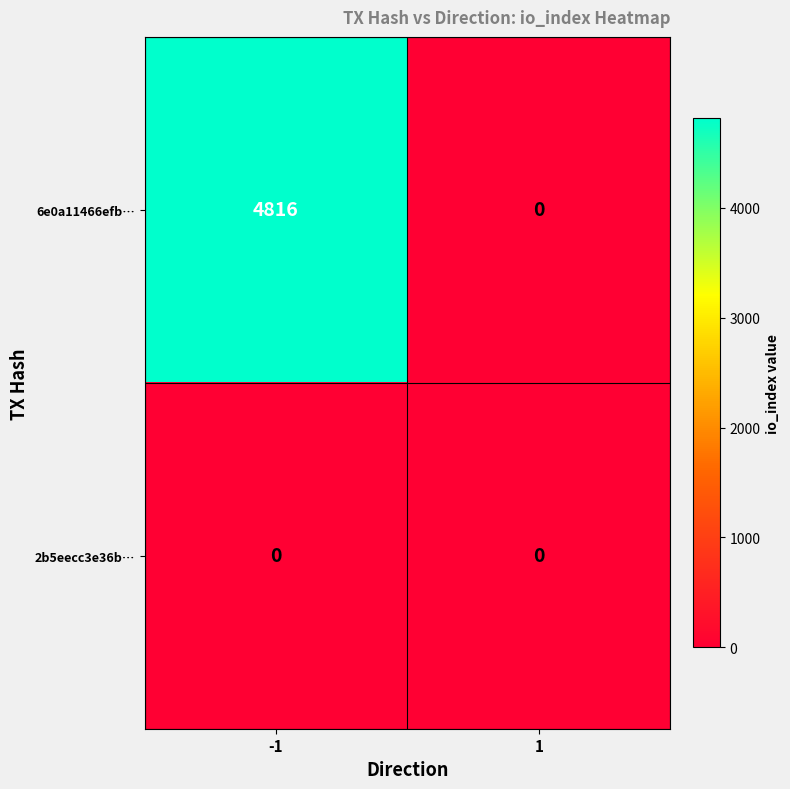

Rank the series by their maximum value, from lowest to highest.

2b5eecc3e36b…, 6e0a11466efb…